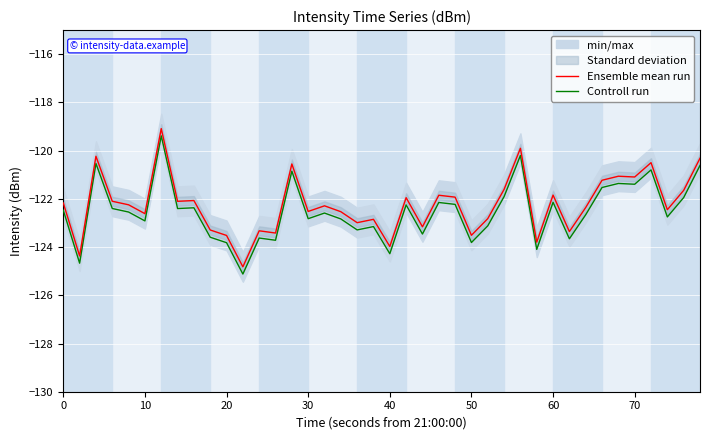

Is it true that Controll run equals -77.1 at 20?

False